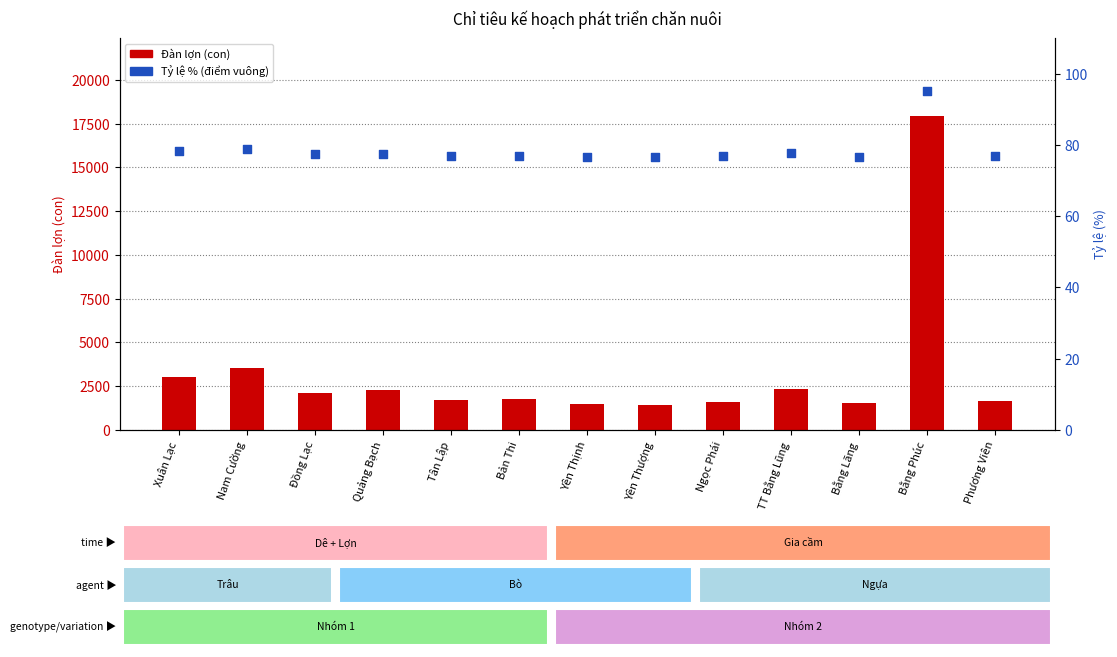

Which series reaches the minimum Y coordinate?

Tỷ lệ đàn lợn (%)